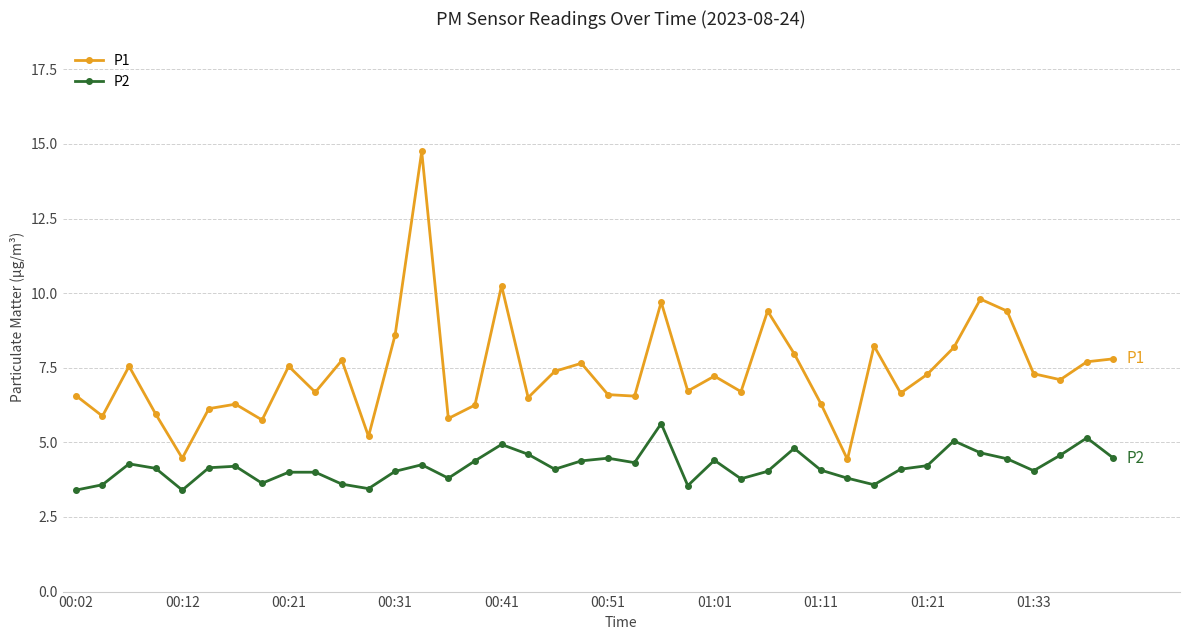

What is the lowest value of the P2 series?

3.4